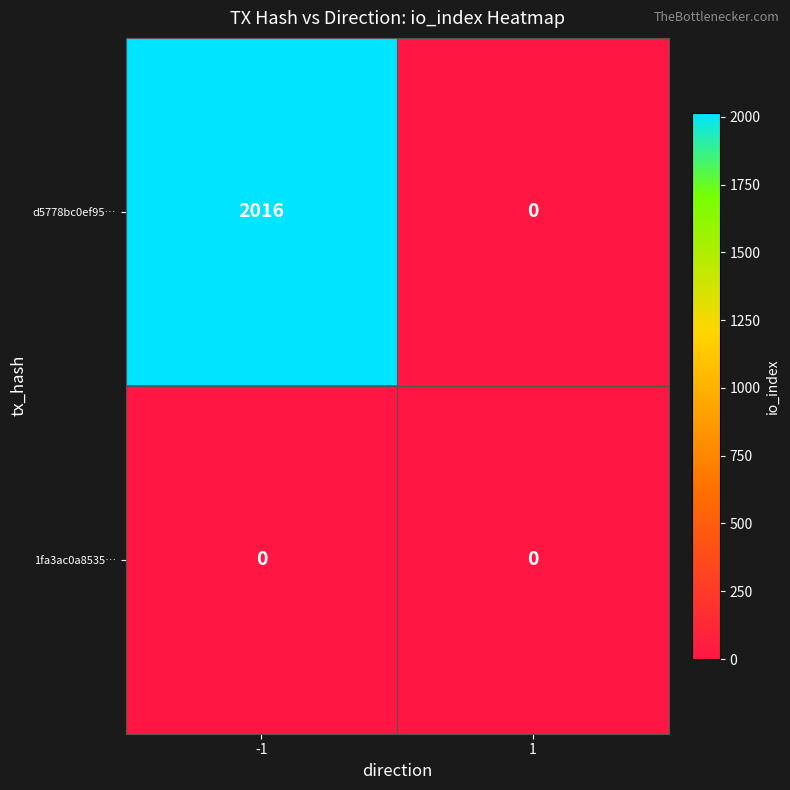

Which series has the widest spread of values?

d5778bc0ef95…